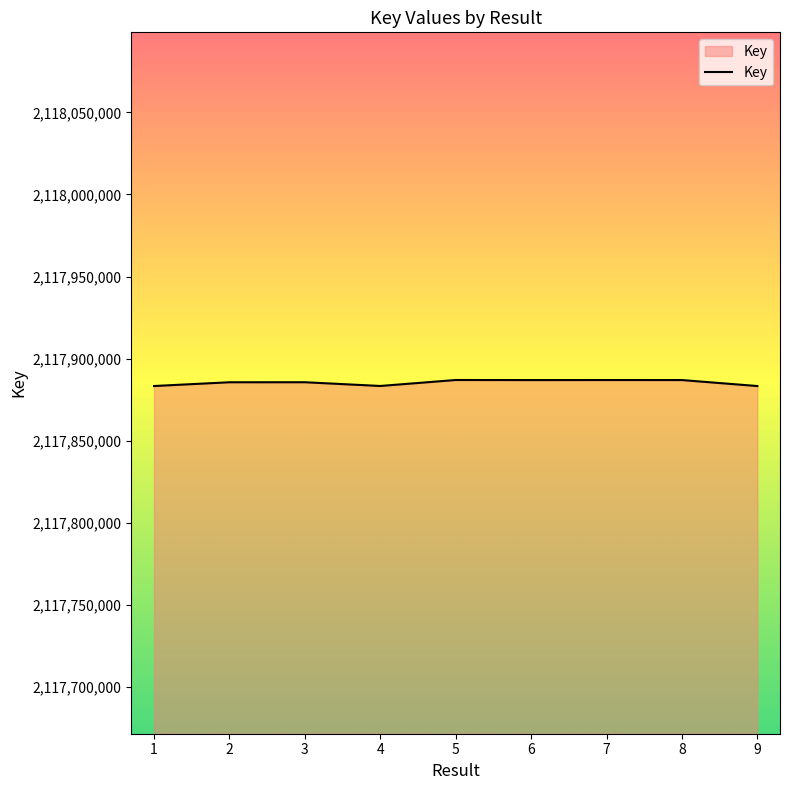

What is the difference between the values at 6 and 5?

52